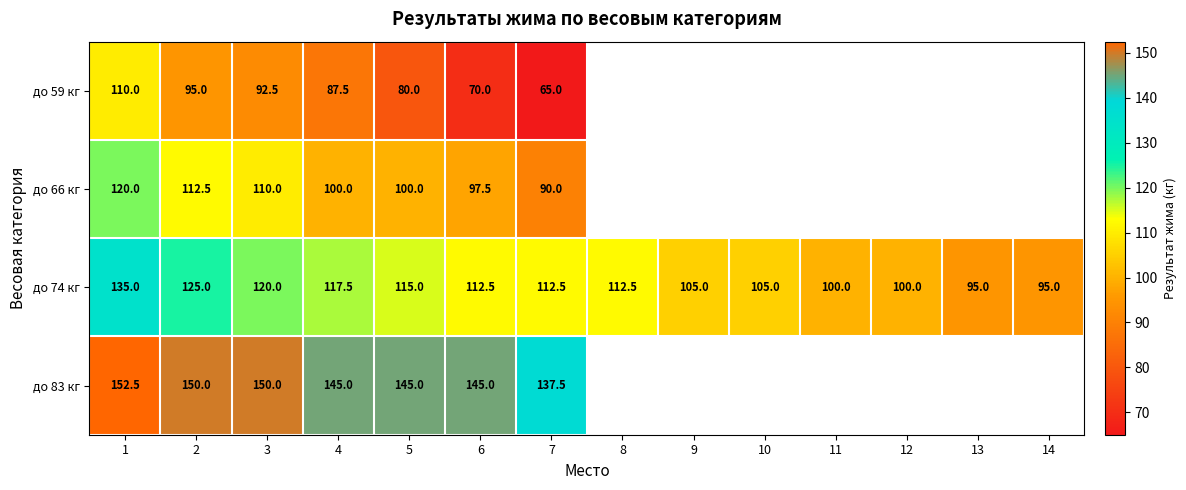

Count the number of categories in the chart.

14